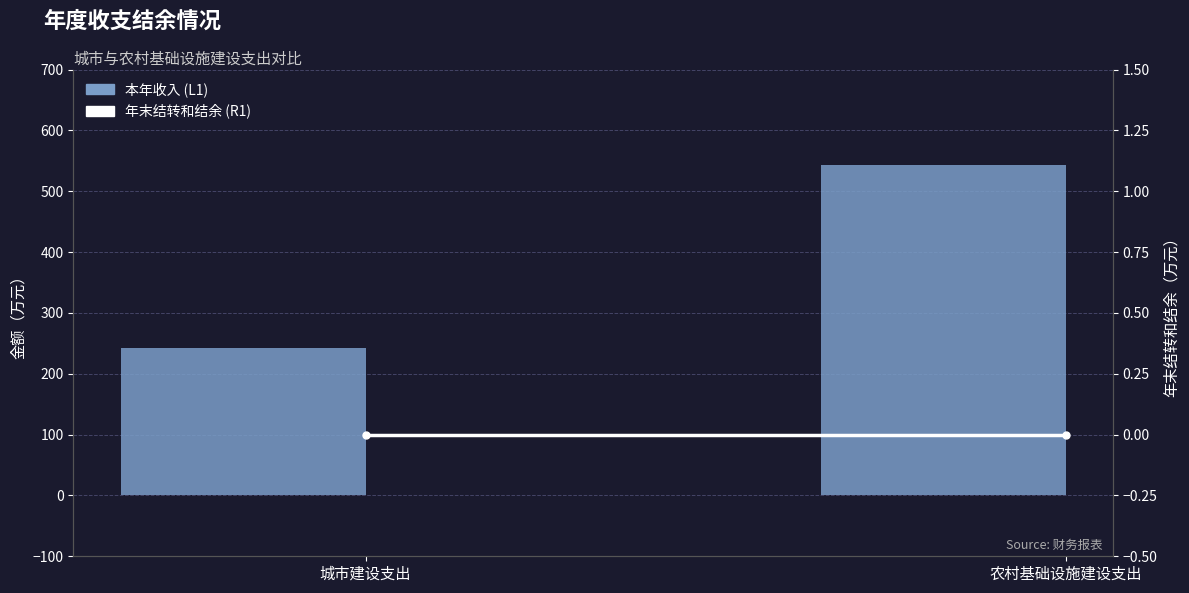

What is the total value across all series at 城市建设支出?

242.5